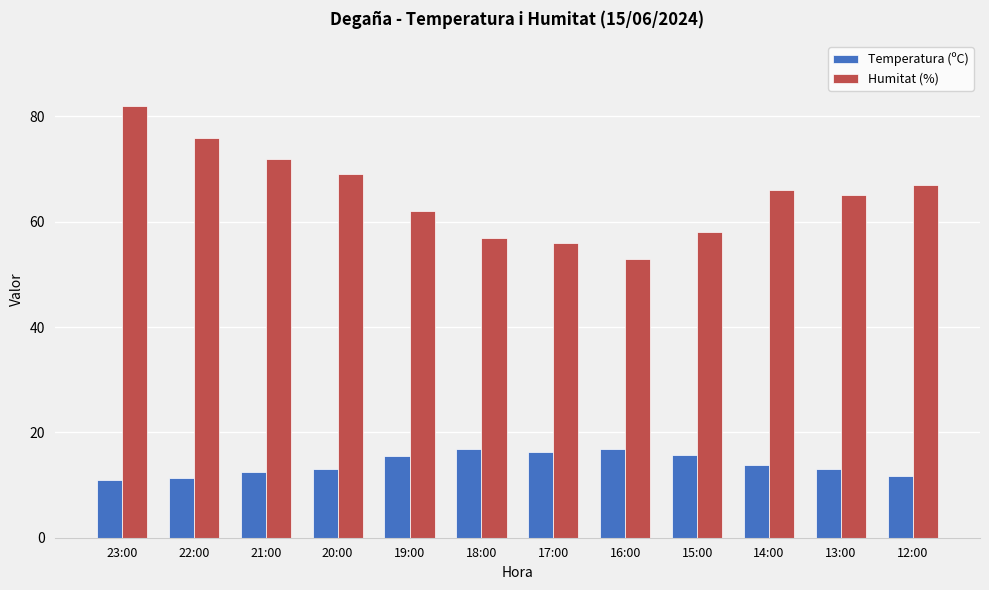

What are all the series names shown in the legend?

Temperatura (ºC), Humitat (%)